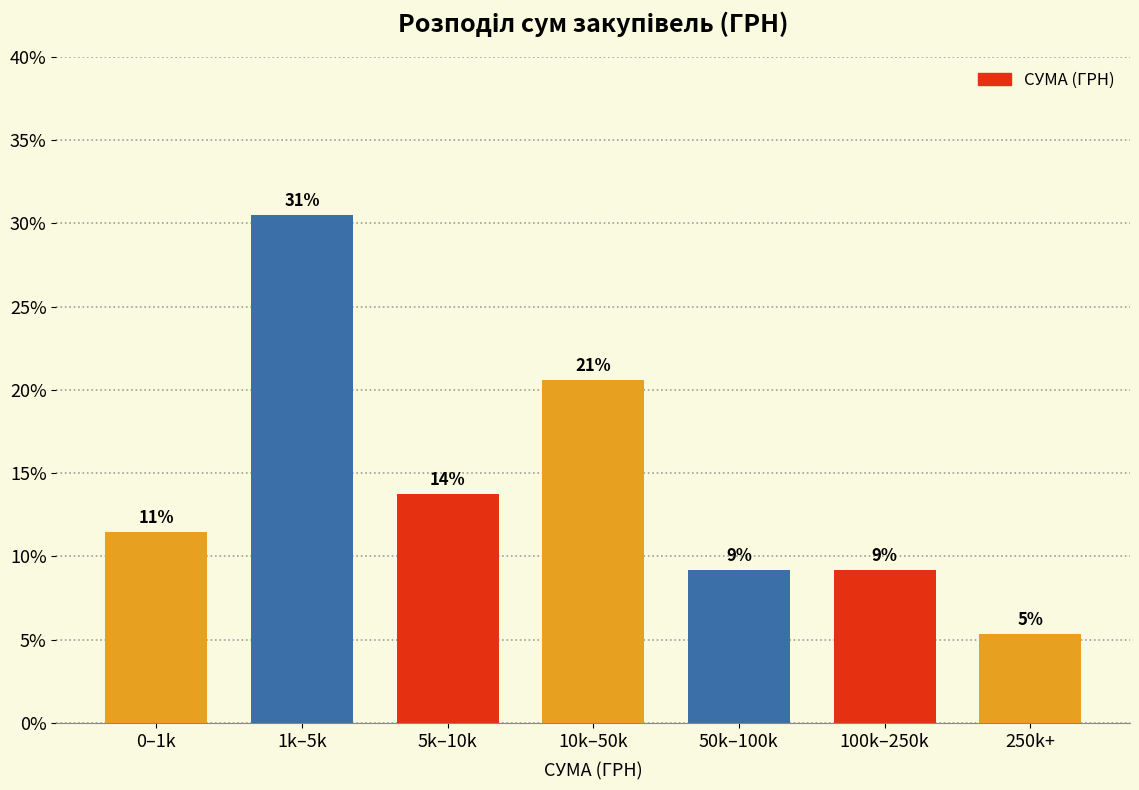

Are the bars horizontal?

No